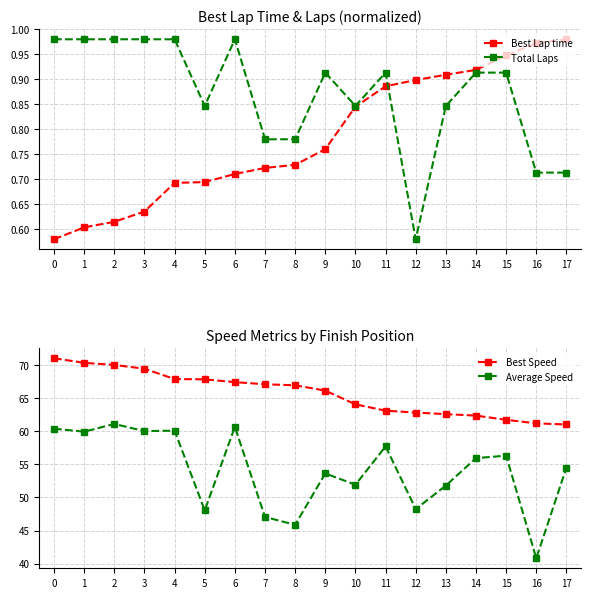

Does the chart have visible grid lines?

Yes